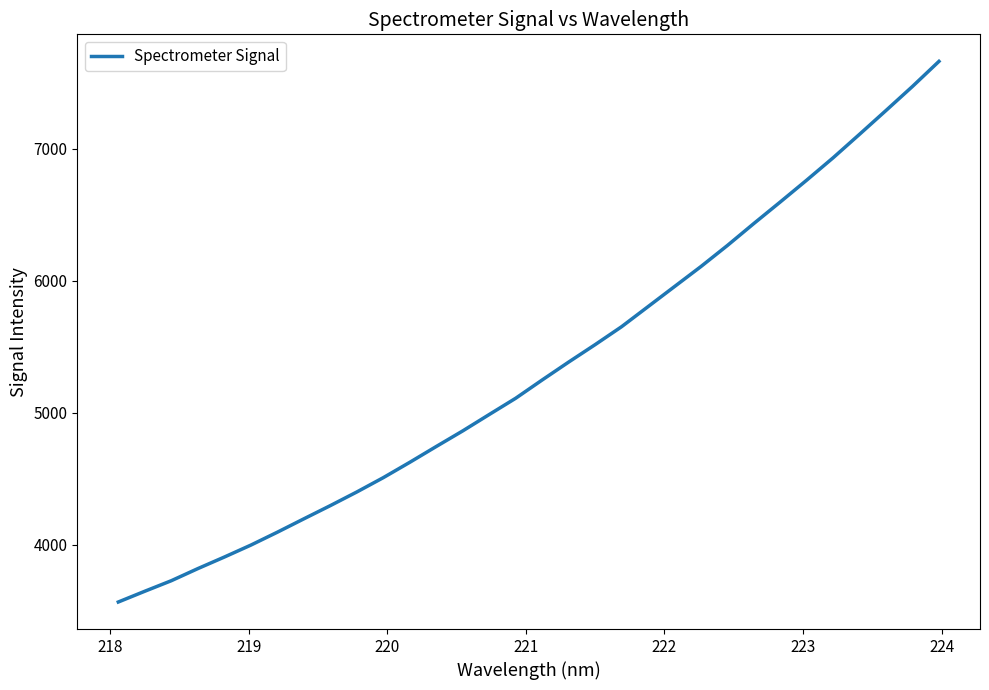

How many series are shown in this chart?

1